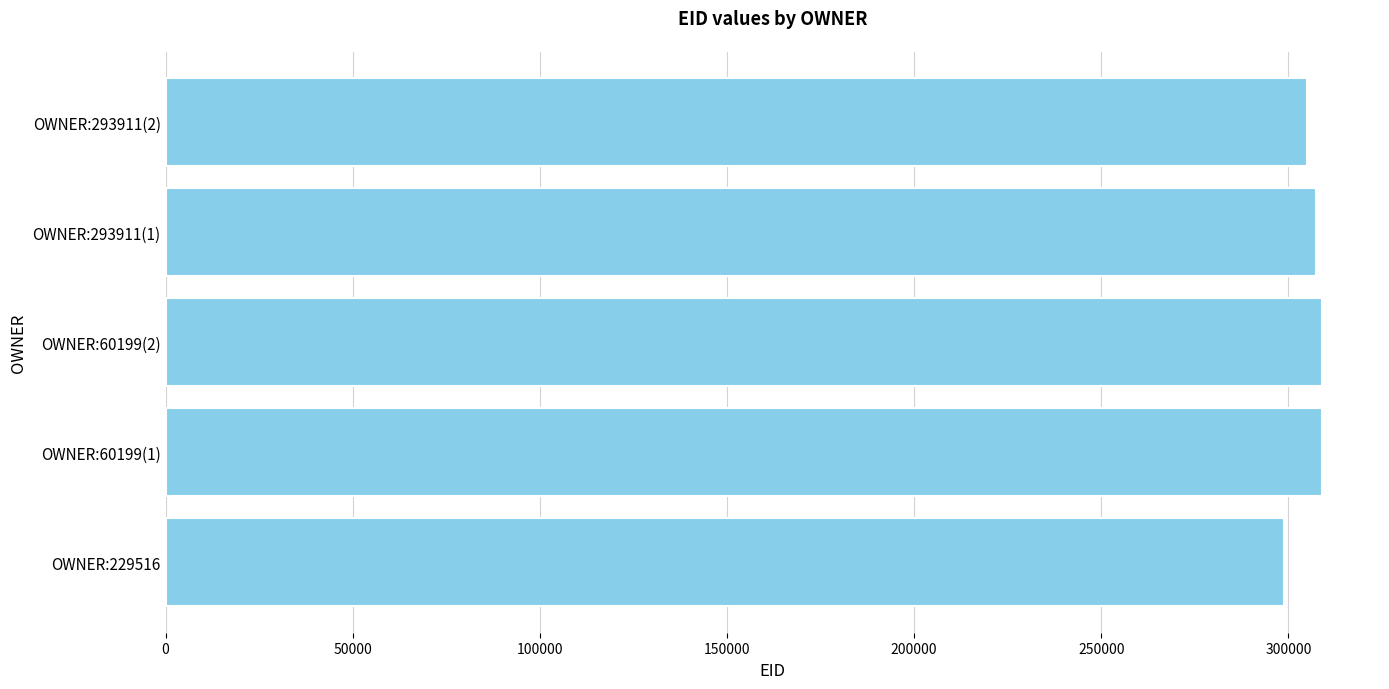

Between OWNER:60199(2) and OWNER:229516, which is larger?

OWNER:60199(2)